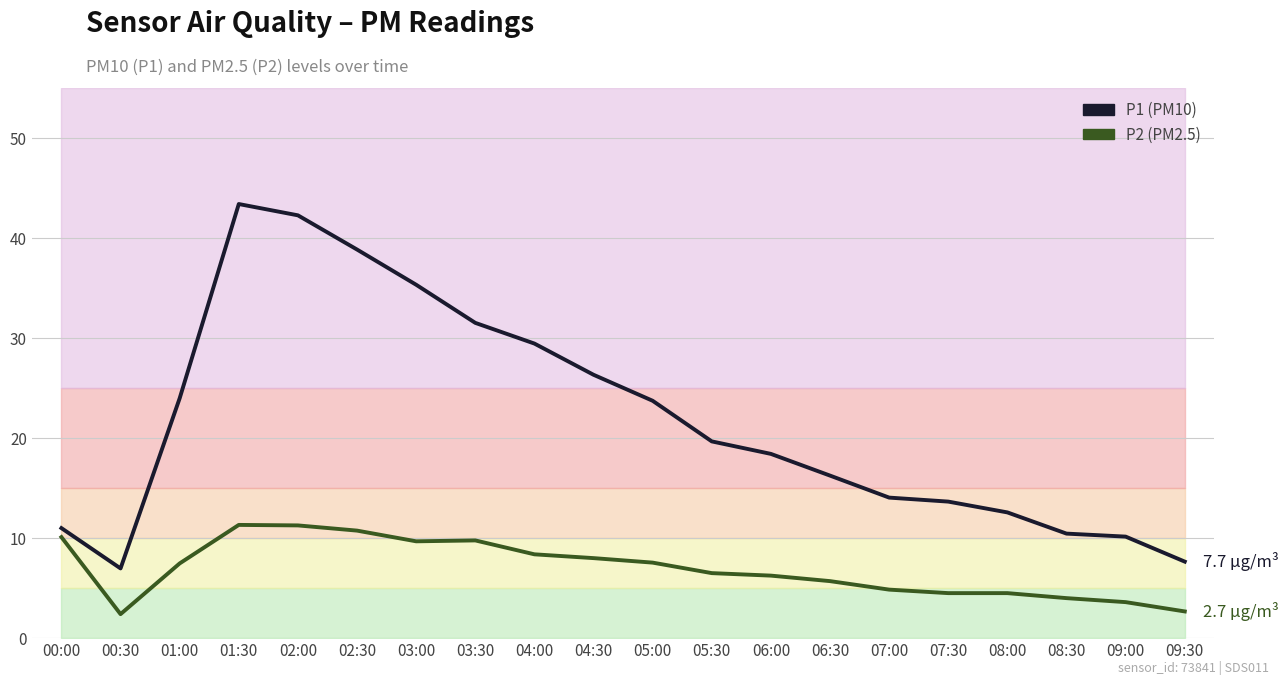

List the labels in order of P2 (PM2.5) value, largest first.

01:30, 02:00, 02:30, 00:00, 03:30, 03:00, 04:00, 04:30, 05:00, 01:00, 05:30, 06:00, 06:30, 07:00, 07:30, 08:00, 08:30, 09:00, 09:30, 00:30